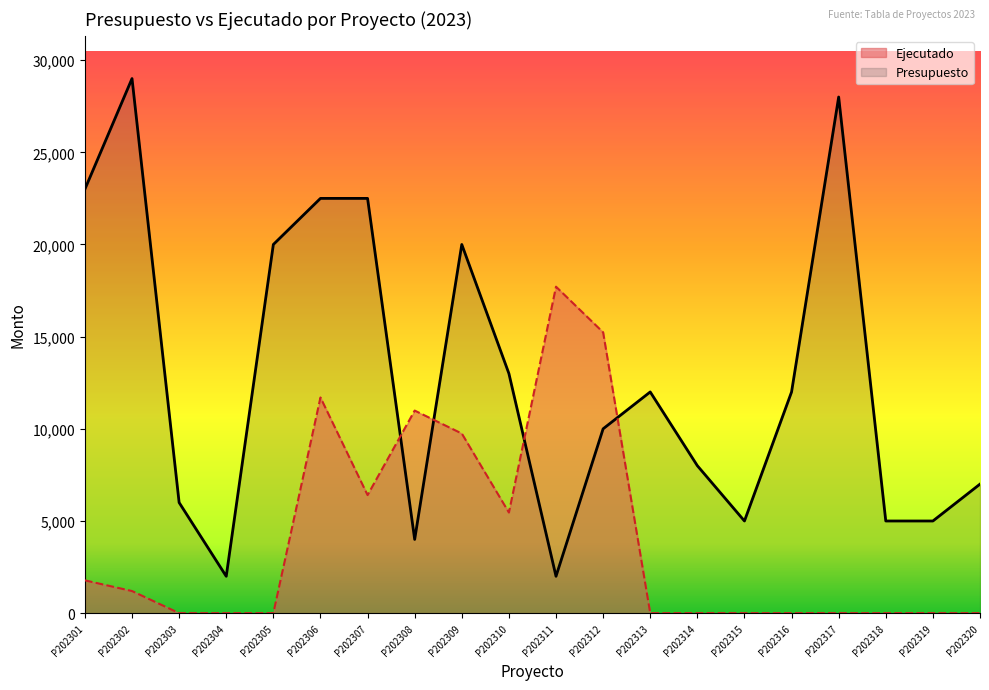

Between P202302 and P202308, which series saw the biggest shift?

Presupuesto